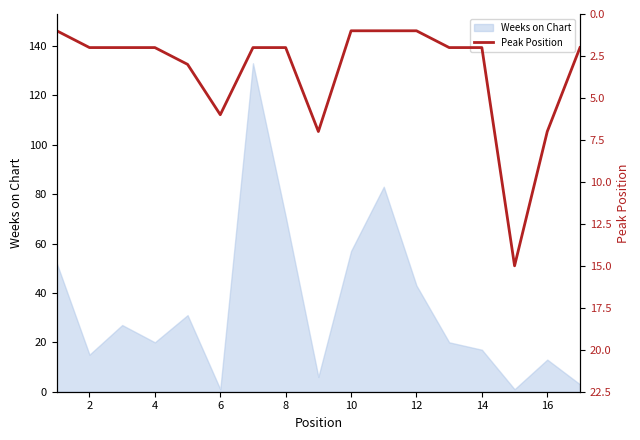

What is the maximum value for Weeks on Chart?

133